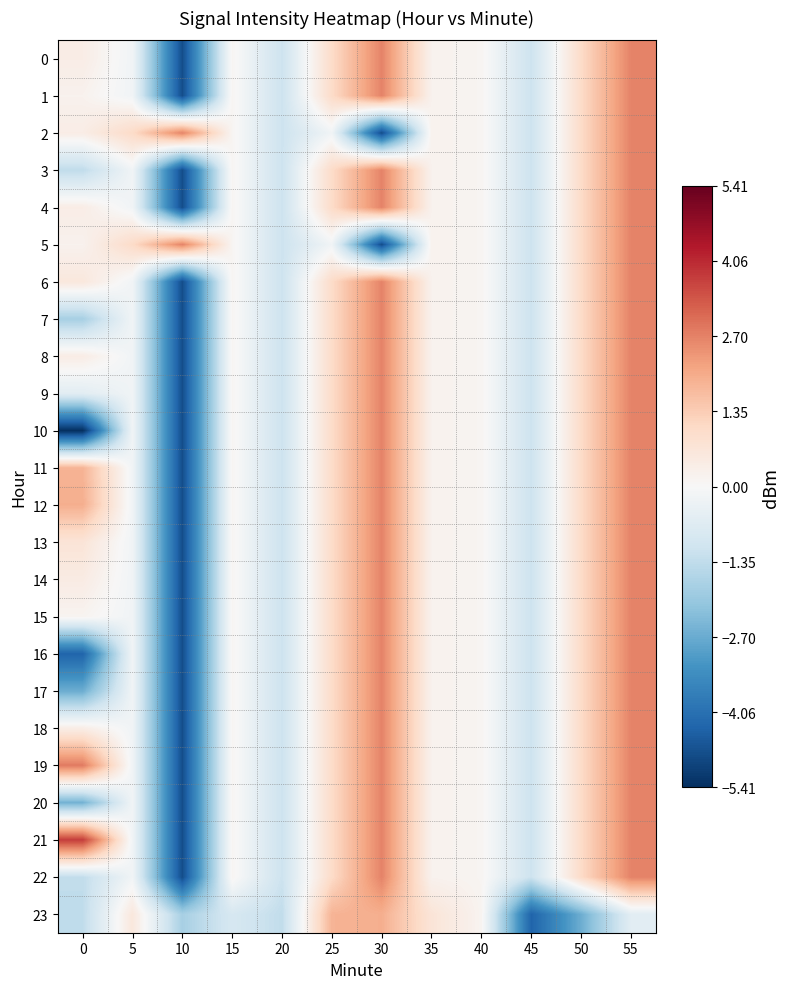

Rank the series by their maximum value, from lowest to highest.

23, 0, 1, 2, 3, 4, 5, 6, 7, 8, 9, 10, 11, 12, 13, 14, 15, 16, 17, 18, 20, 22, 19, 21